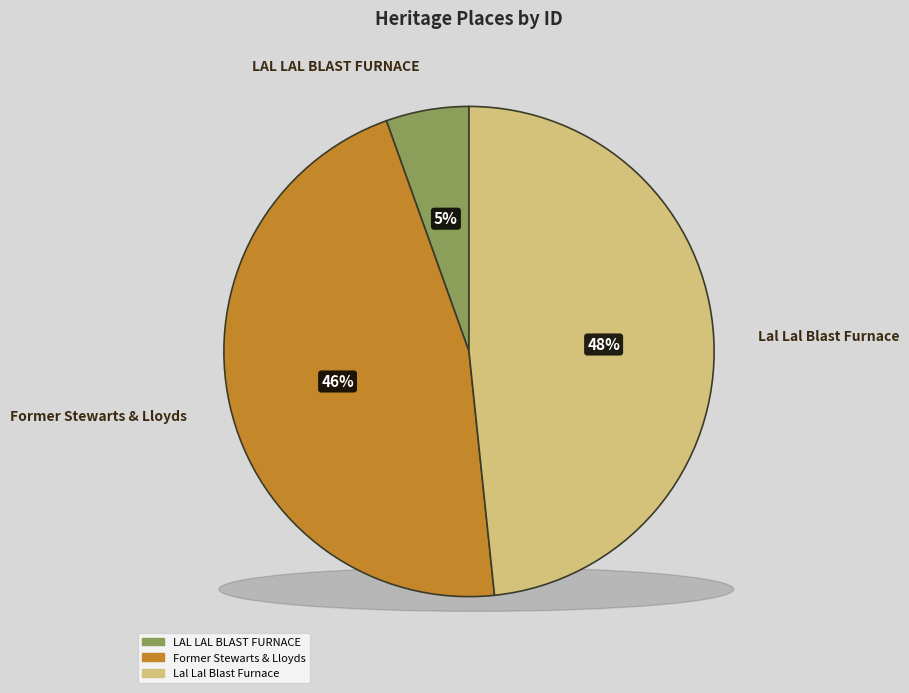

True or false: Former Stewarts & Lloyds accounts for 46% of the total.

True